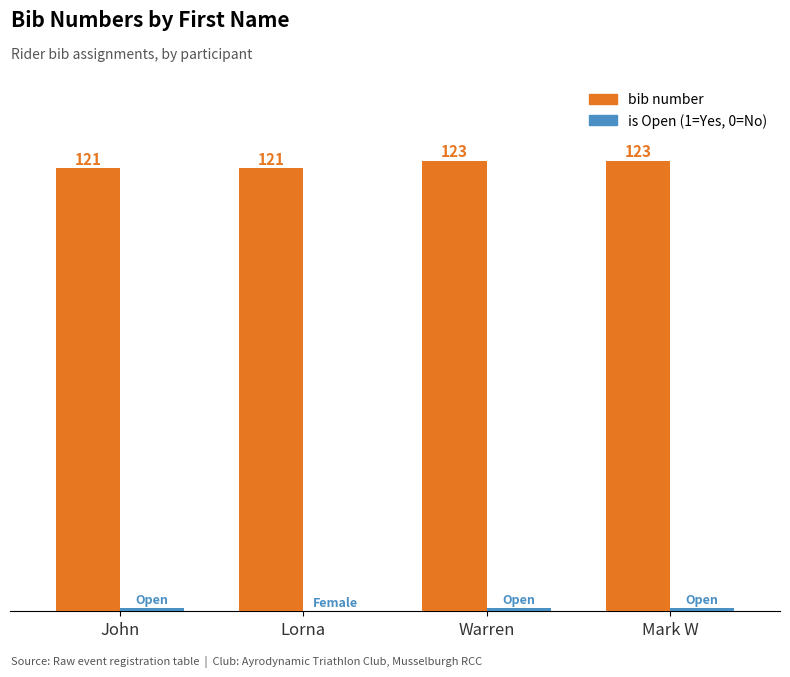

Which series has the largest total across all categories?

bib number